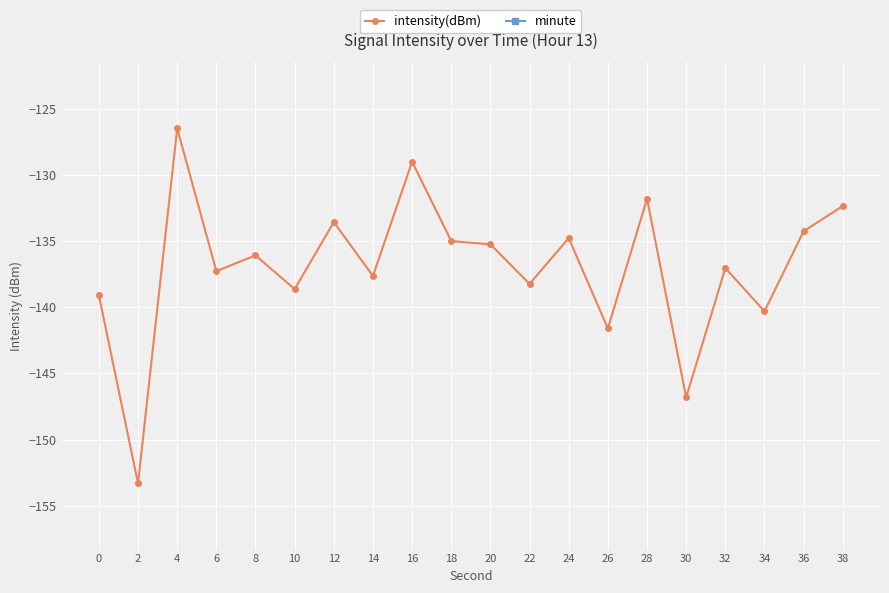

How many distinct data groups are displayed?

2